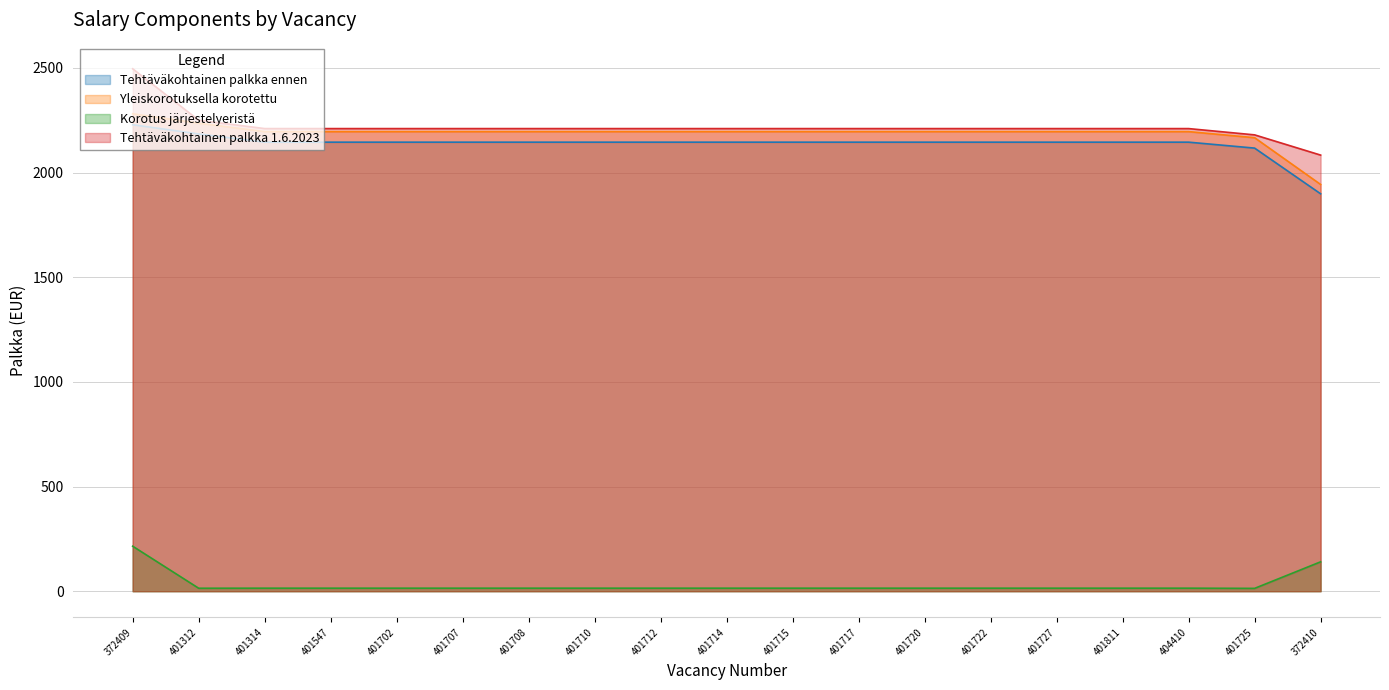

What is the sum of the Tehtäväkohtainen palkka 1.6.2023 values at 401720 and 401717?

4420.0